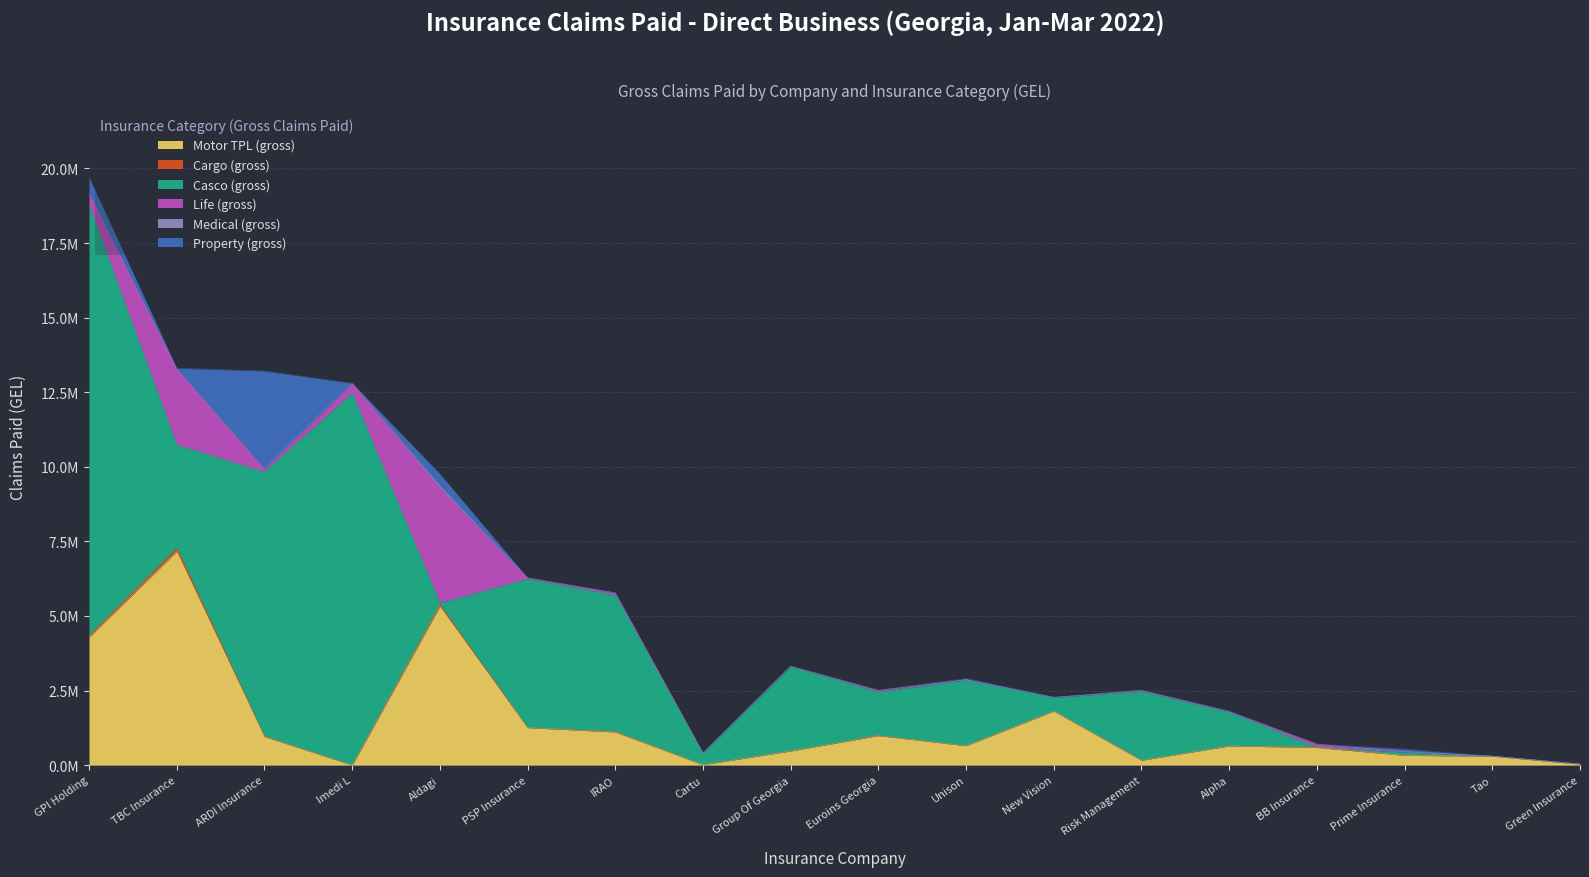

True or false: Life (gross) has more than 1 points higher than both neighbors.

True